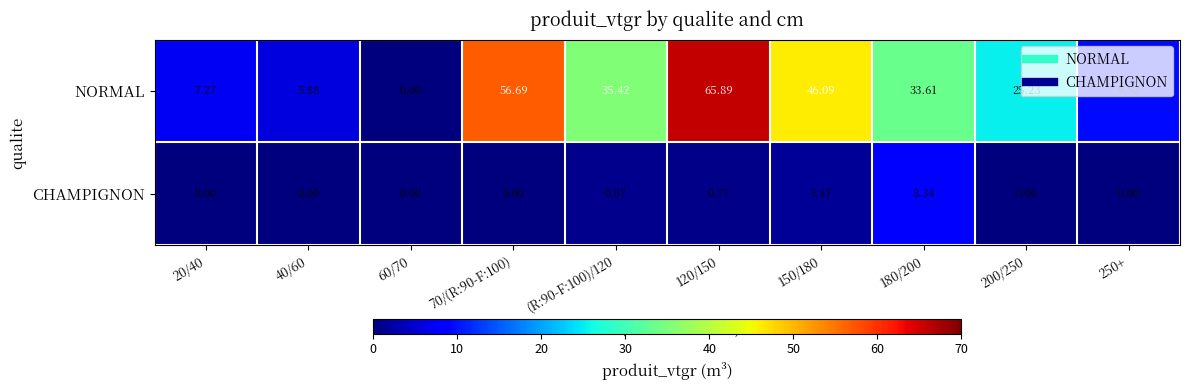

How many data points in NORMAL are less than 33?

5